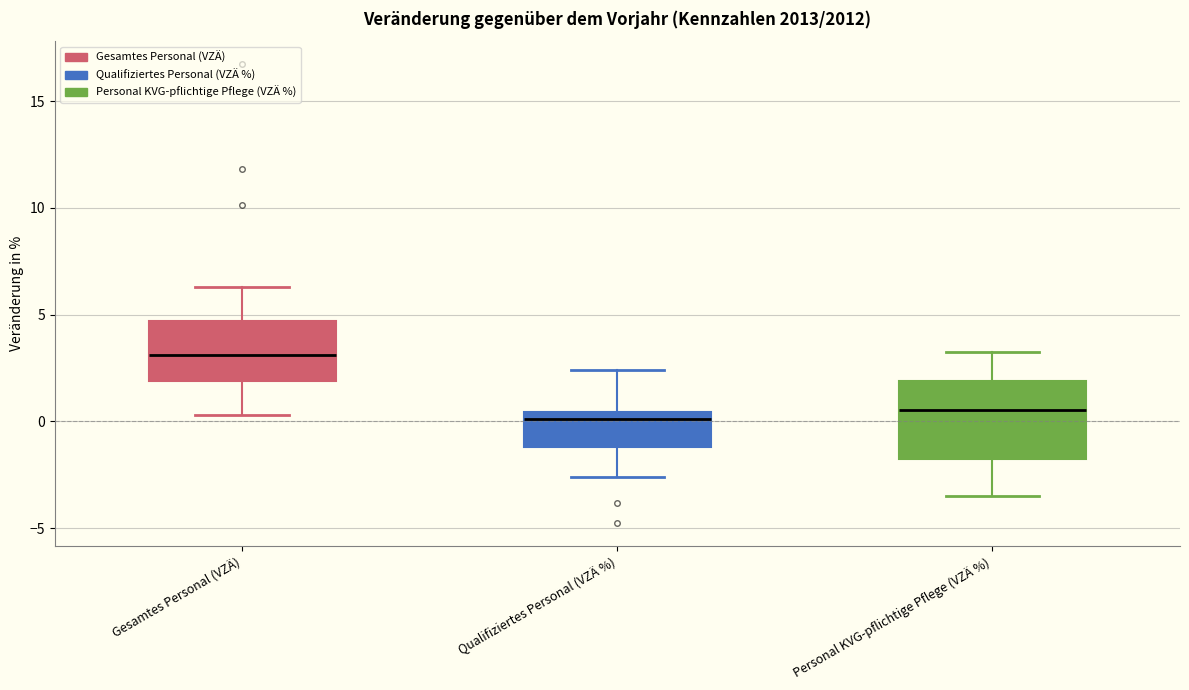

Which box's median line is the highest?

Gesamtes Personal (VZÄ)